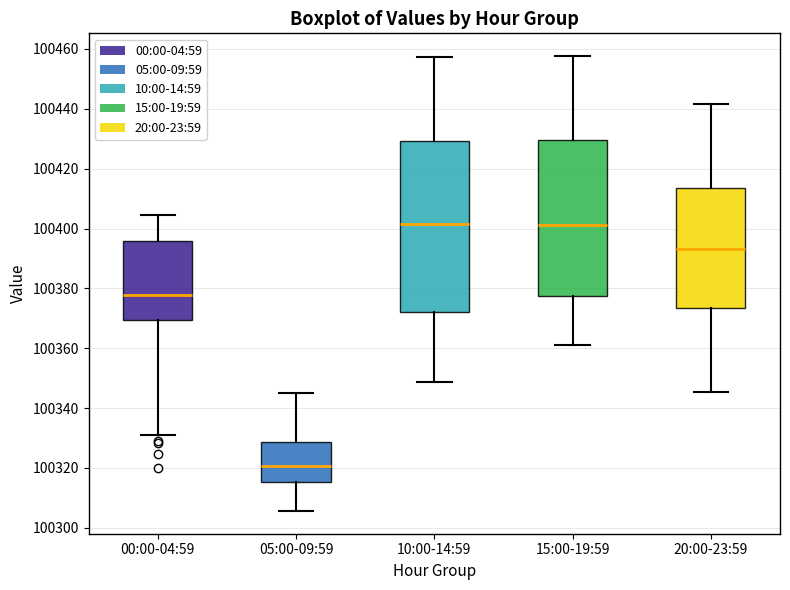

Reading left to right, transcribe this box plot: for each box, give where its median line is, the range the box spans, and where its two whiskers end, as read against the y-axis. The values are not printed on the chart, so give them approximately, as read against the axis.

00:00-04:59: median 100378, box 100370 to 100396, whiskers 100330 to 100404
05:00-09:59: median 100320, box 100316 to 100328, whiskers 100306 to 100346
10:00-14:59: median 100402, box 100372 to 100430, whiskers 100348 to 100458
15:00-19:59: median 100402, box 100378 to 100430, whiskers 100362 to 100458
20:00-23:59: median 100394, box 100374 to 100414, whiskers 100346 to 100442